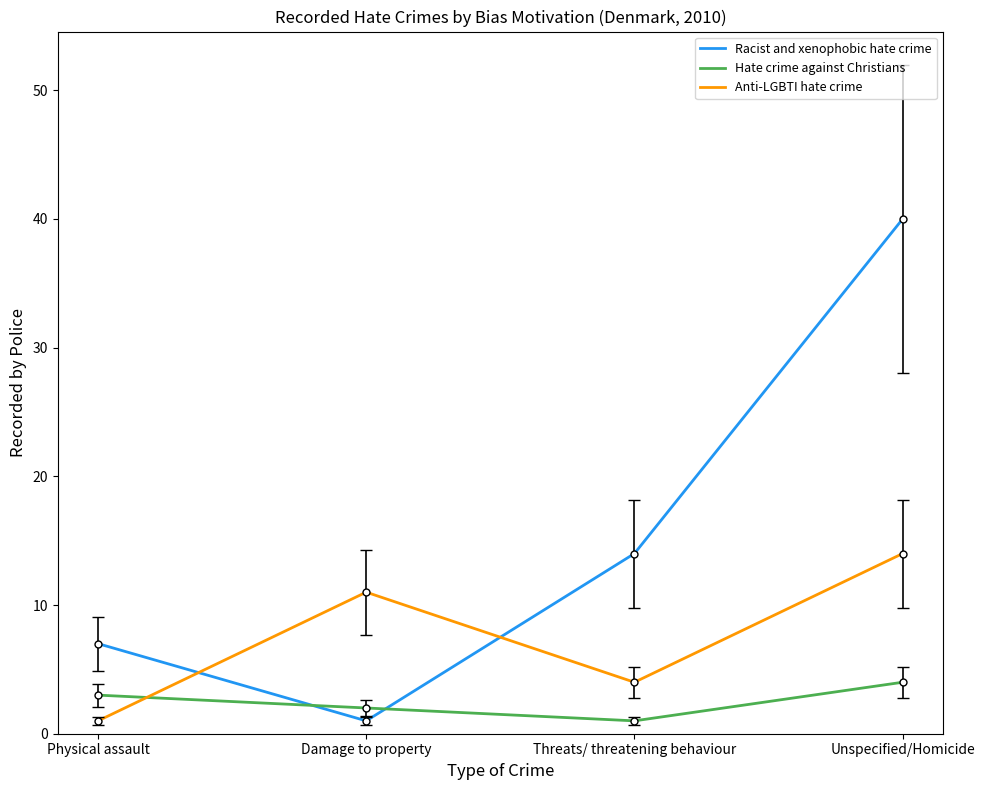

Where do Anti-LGBTI hate crime and Hate crime against Christians first cross each other?

Physical assault and Damage to property